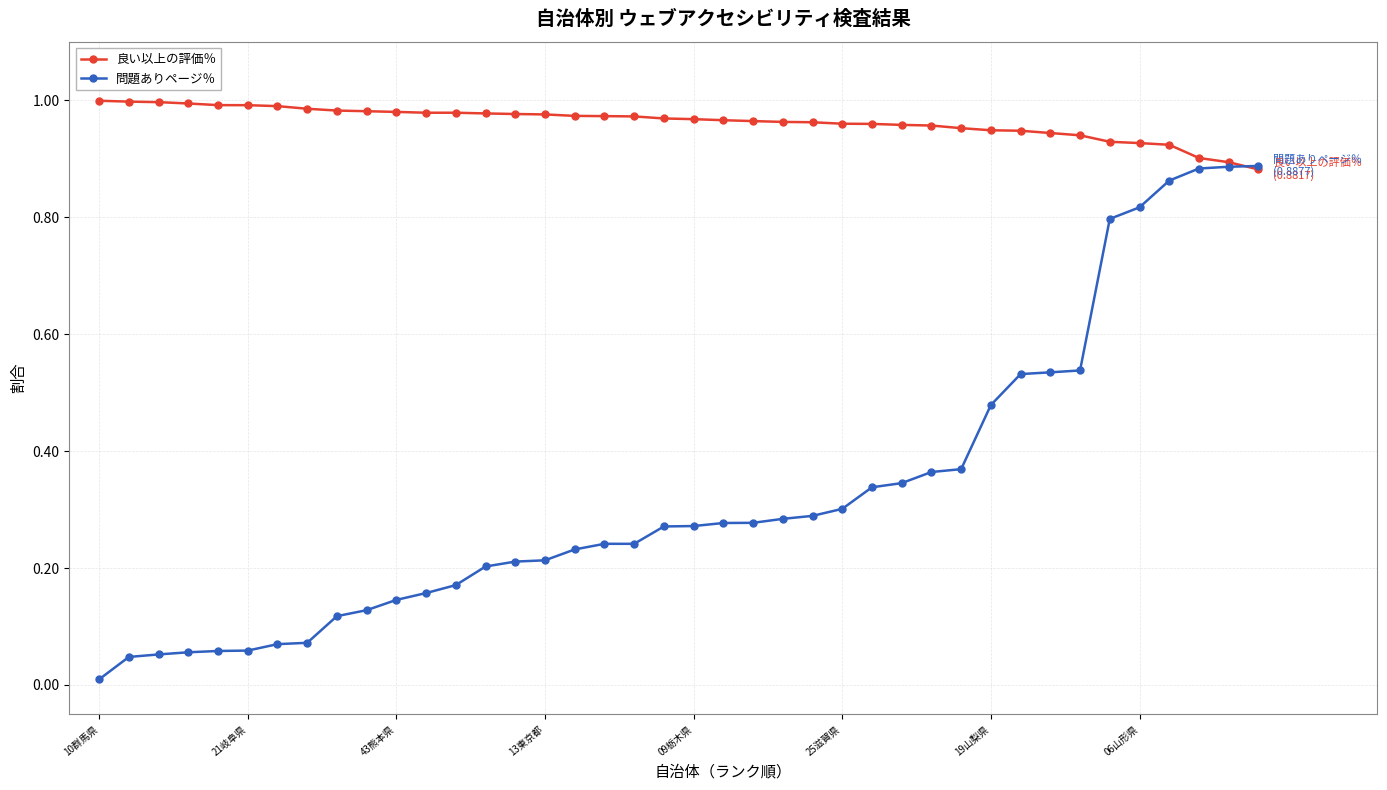

Which series has the widest spread of values?

問題ありページ％